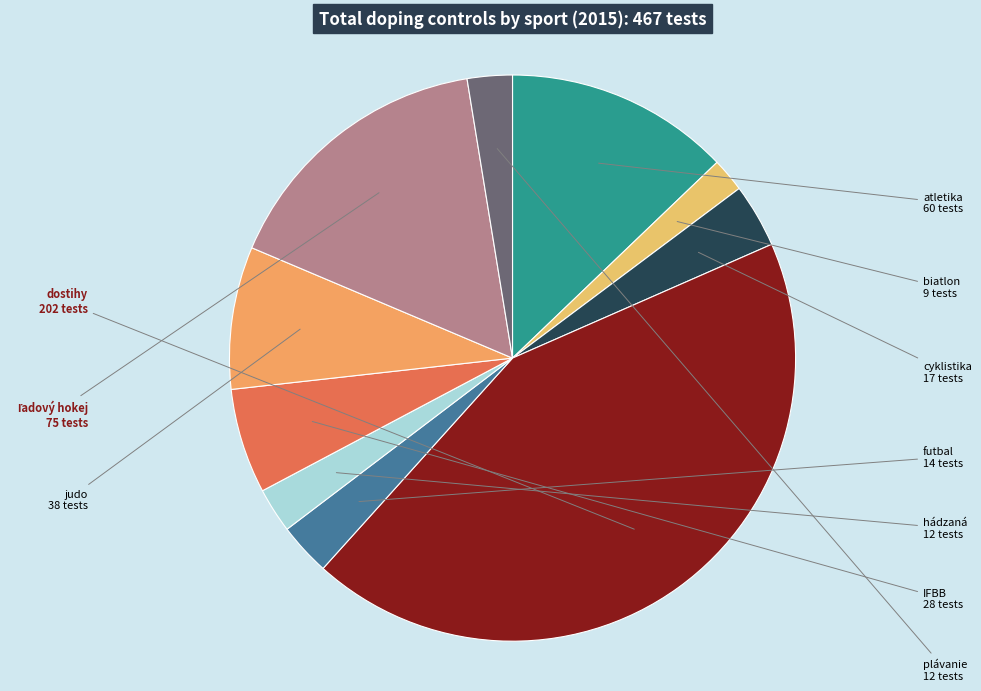

What is the largest slice in the pie chart?

dostihy